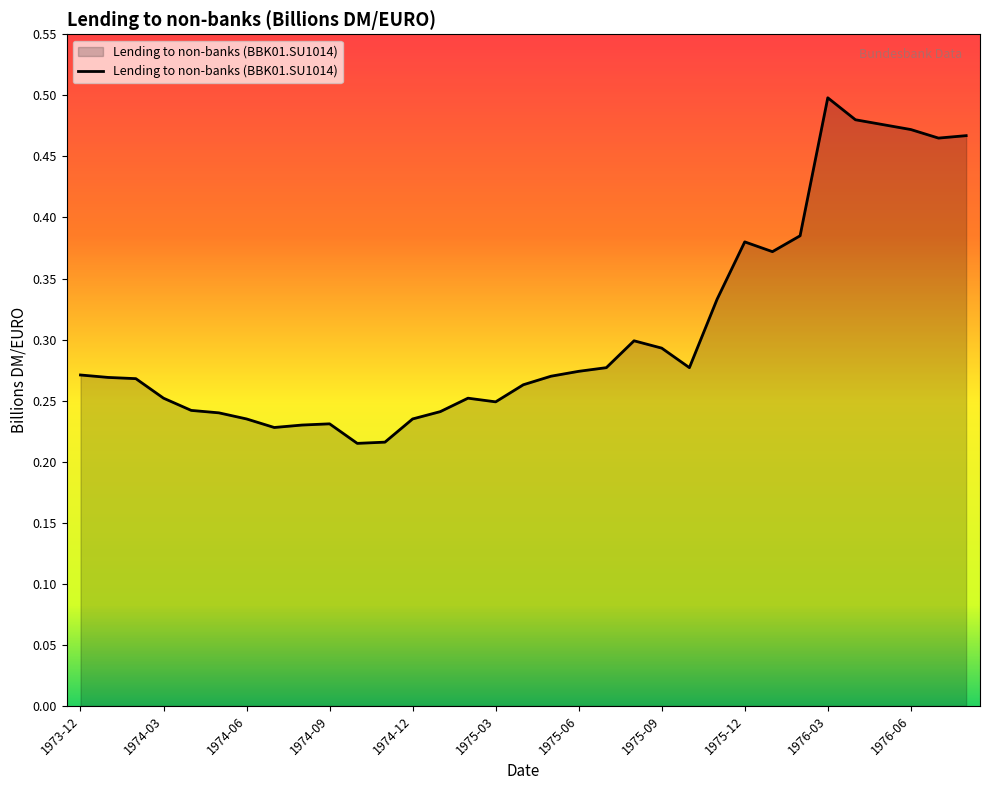

List the labels in order of value, largest first.

1976-03, 1976-04, 1976-05, 1976-06, 1976-08, 1976-07, 1976-02, 1975-12, 1976-01, 1975-11, 1975-08, 1975-09, 1975-07, 1975-10, 1975-06, 1973-12, 1975-05, 1974-01, 1974-02, 1975-04, 1974-03, 1975-02, 1975-03, 1974-04, 1975-01, 1974-05, 1974-06, 1974-12, 1974-09, 1974-08, 1974-07, 1974-11, 1974-10